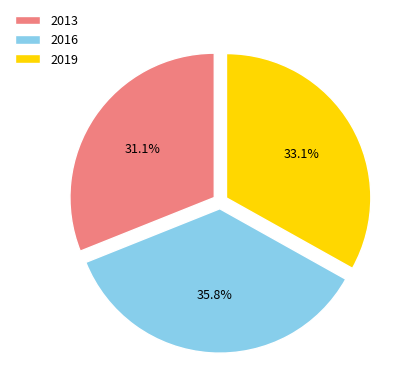

What is the ratio of the value at 2016 to the value at 2019?

1.1